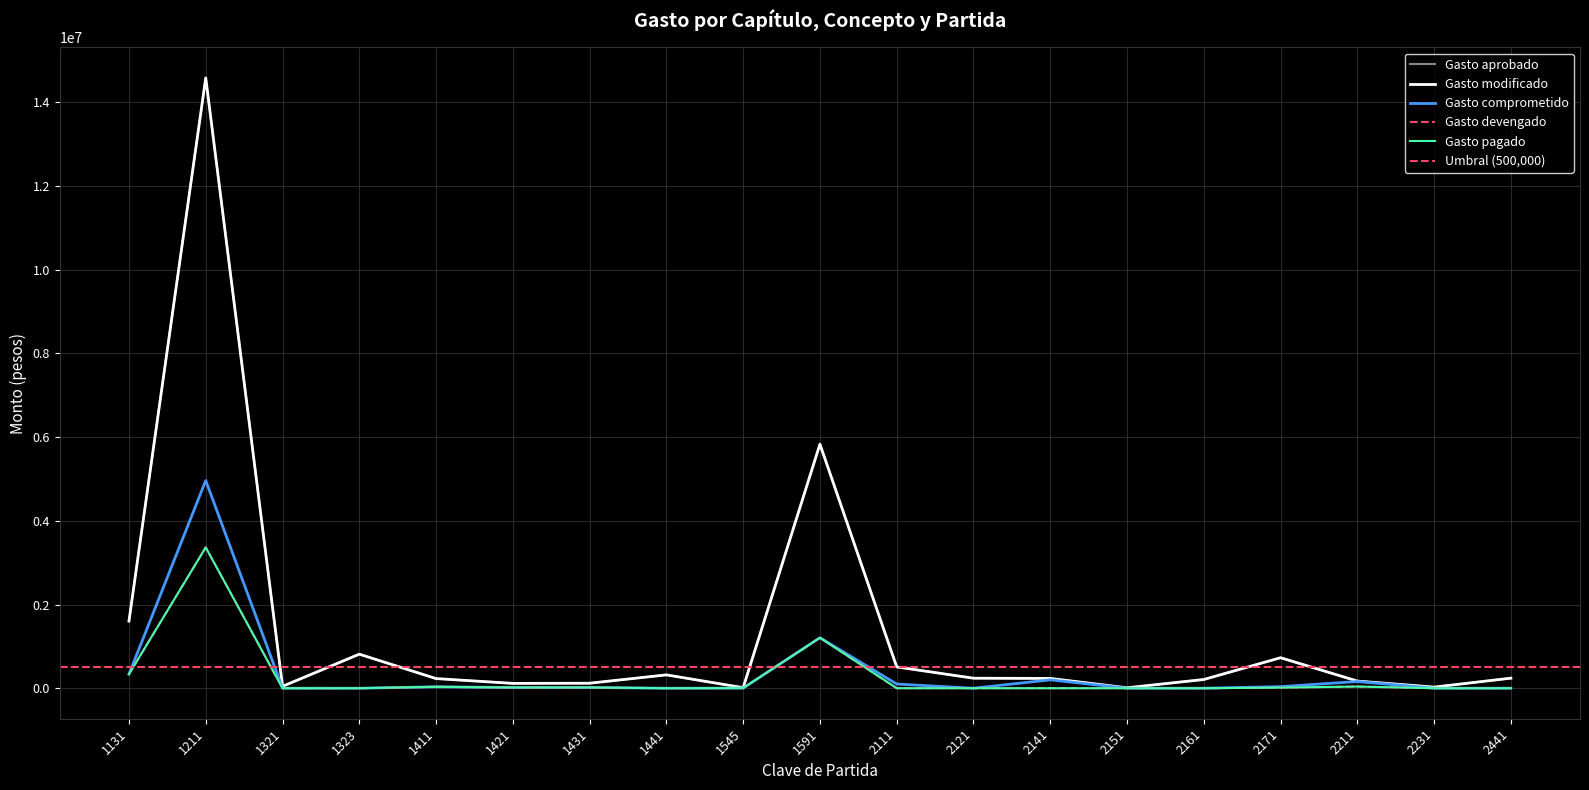

Which series changed the most between 1323 and 2141?

Gasto aprobado